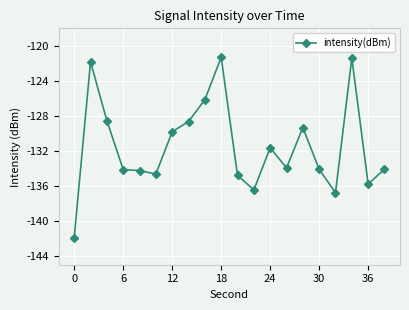

What is the value of the 15th point from the left?

-129.3